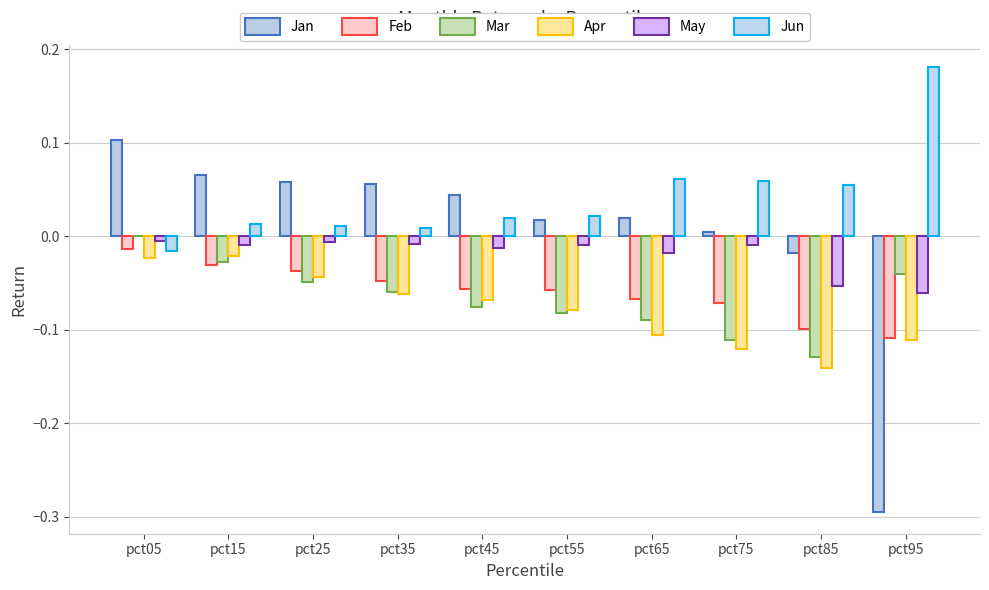

What are all the series names shown in the legend?

Jan, Feb, Mar, Apr, May, Jun